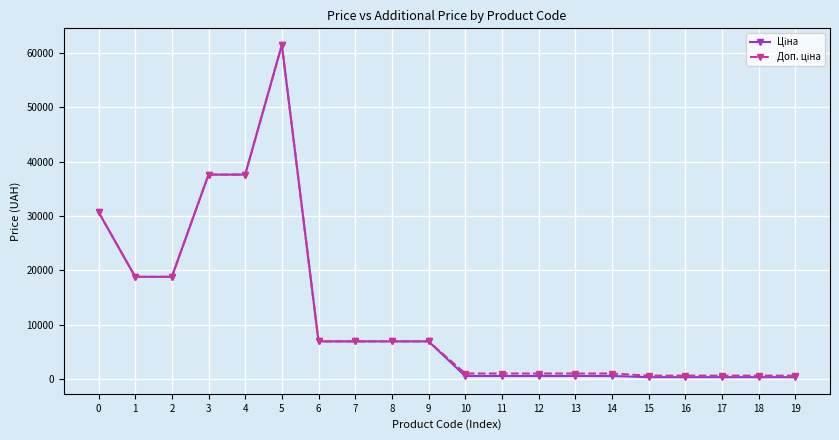

What is the maximum value shown in the chart?

61434.3